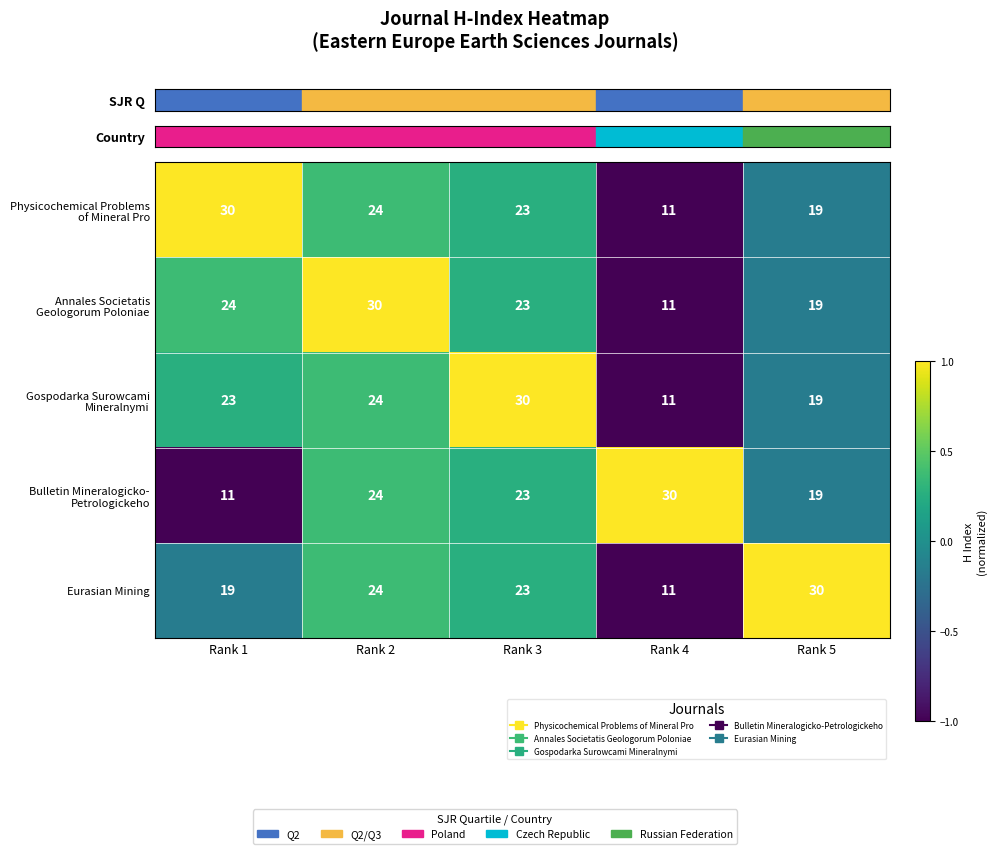

What is the smallest value displayed?

11